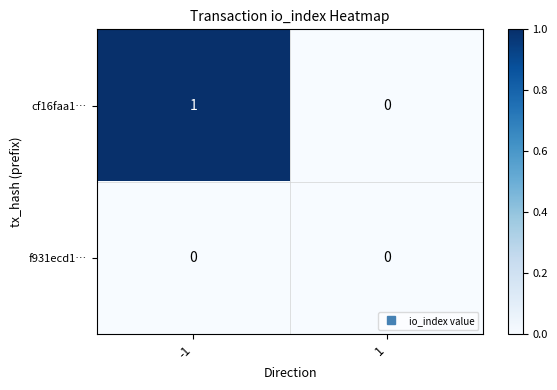

Reading left to right, what are all the values shown in this chart?

cf16faa1…: -1=1	1=0
f931ecd1…: -1=0	1=0